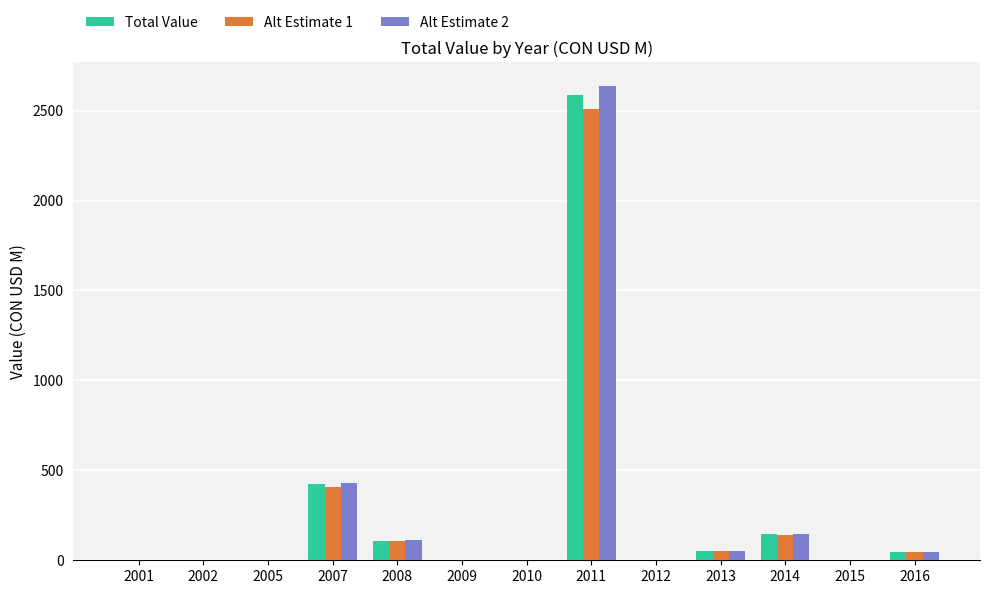

Are the bars horizontal?

No